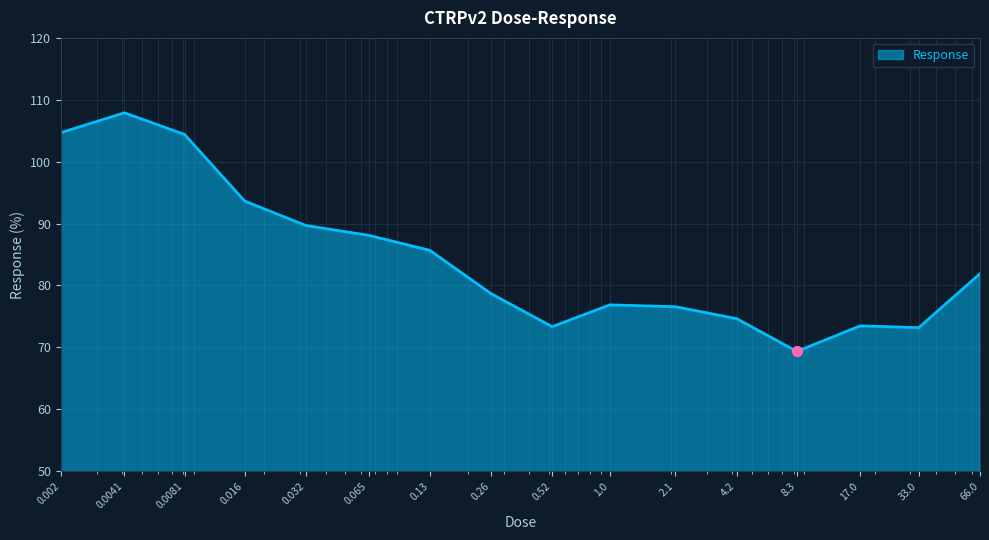

What is the greatest value displayed?

107.9